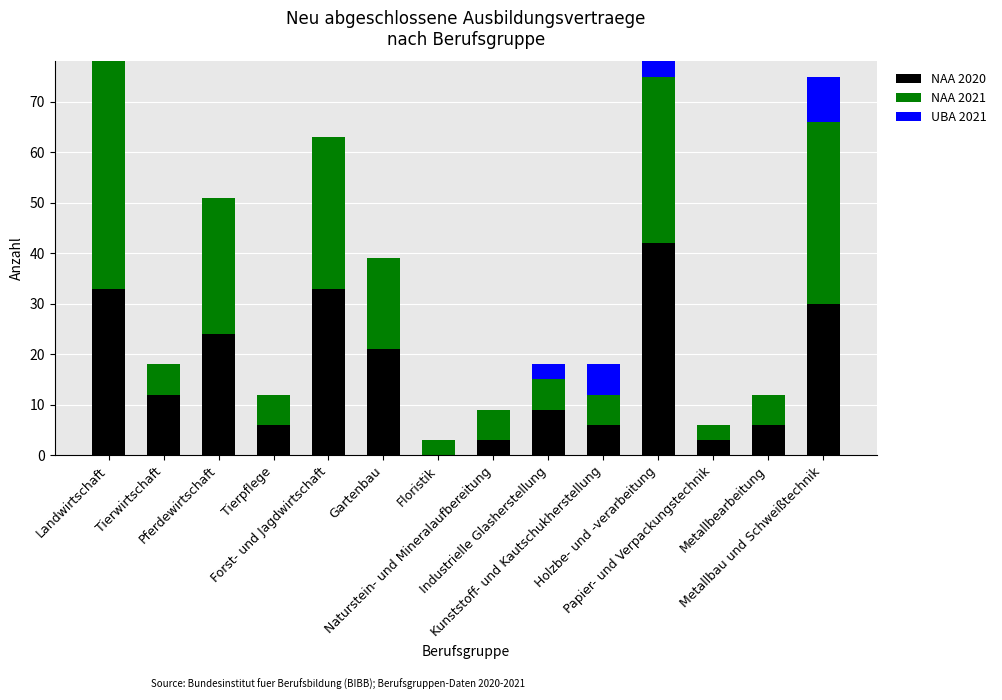

What is the maximum value for NAA 2020?

42